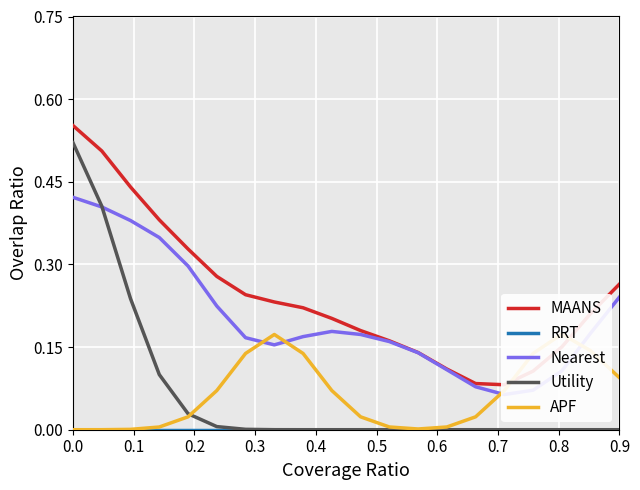

List the series in order of their peak value, highest first.

MAANS, Utility, Nearest, APF, RRT